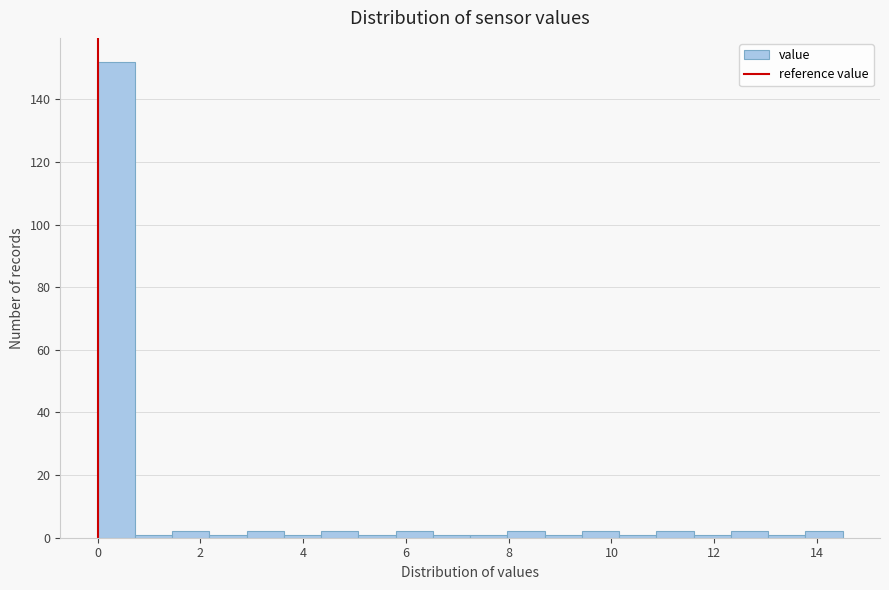

Read against the x-axis, roughly where is the centre of the tallest bar?

0.4